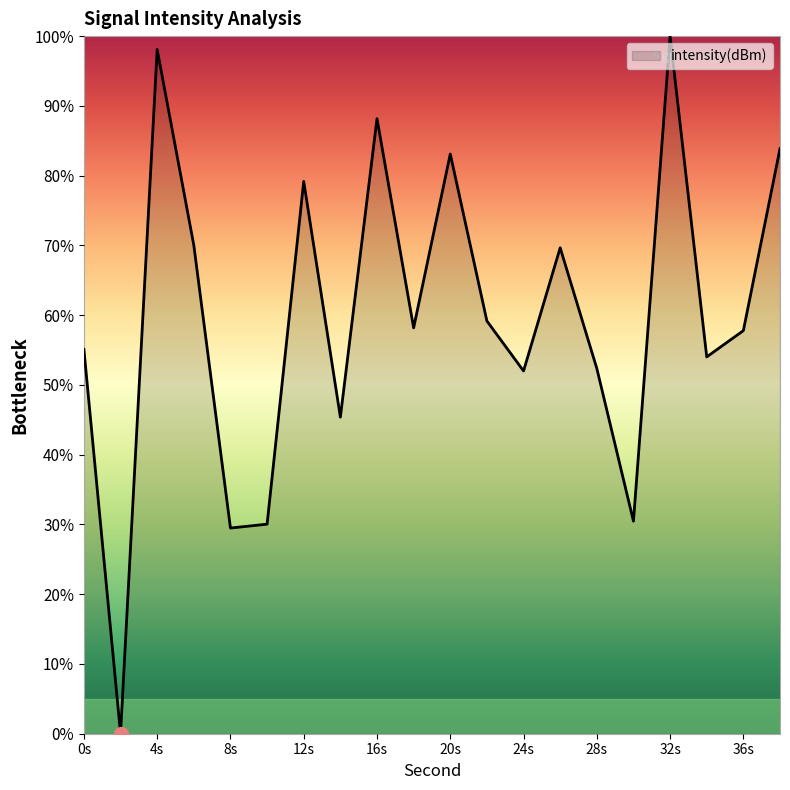

What is the greatest value displayed?

100.0